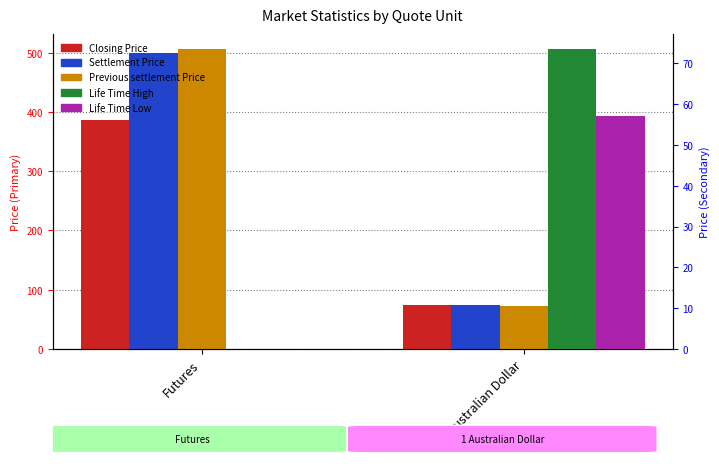

How many bars are there in total?

10